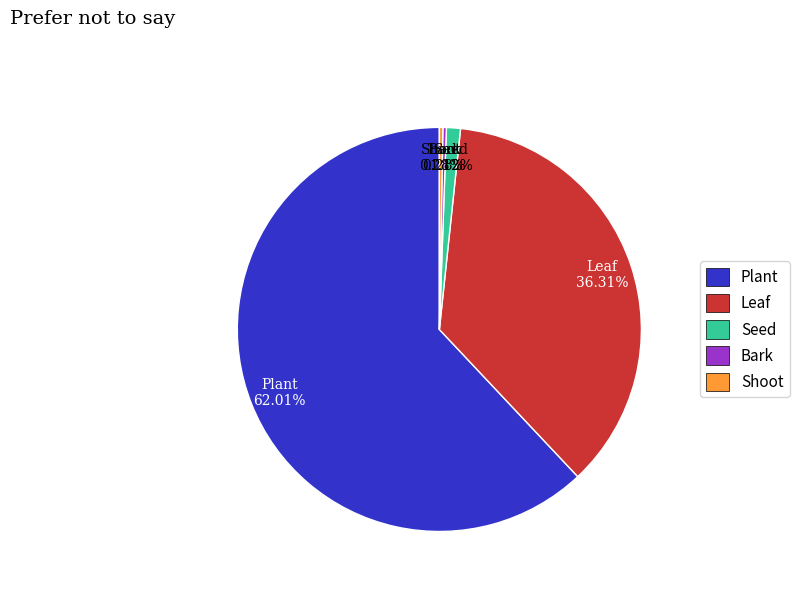

How many segments does this pie chart have?

5